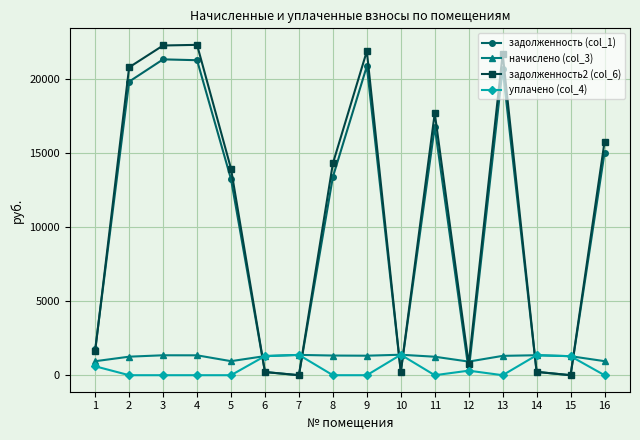

How many data points in задолженность2 (col_6) are less than 14277?

8